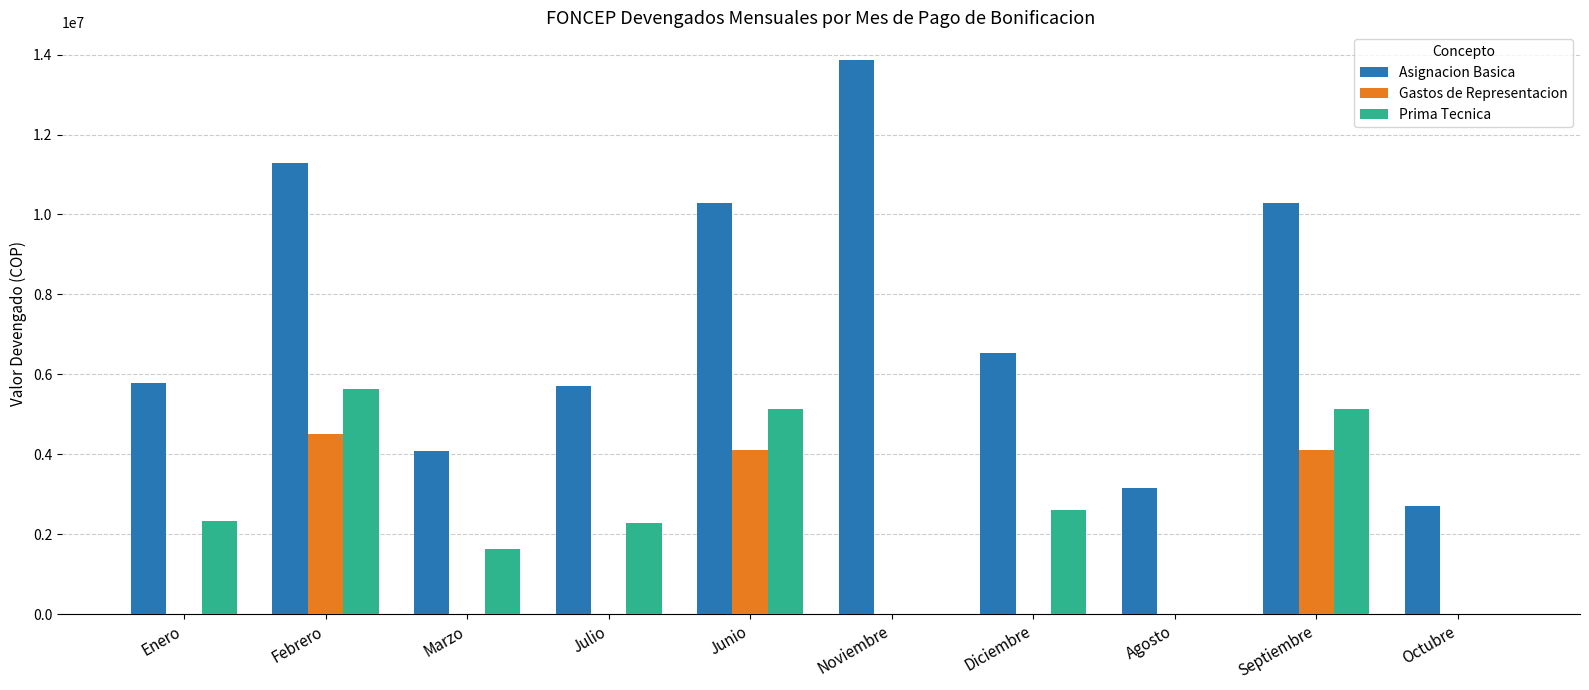

Which series has the widest spread of values?

Asignacion Basica